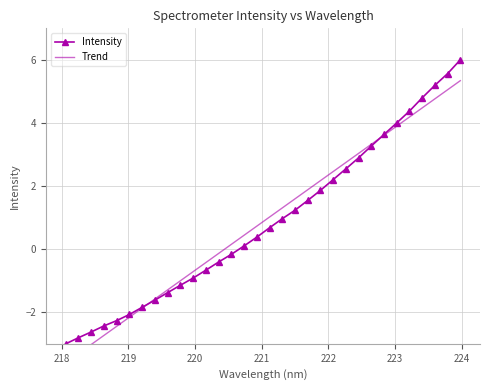

What is the minimum value shown in the chart?

-3.6